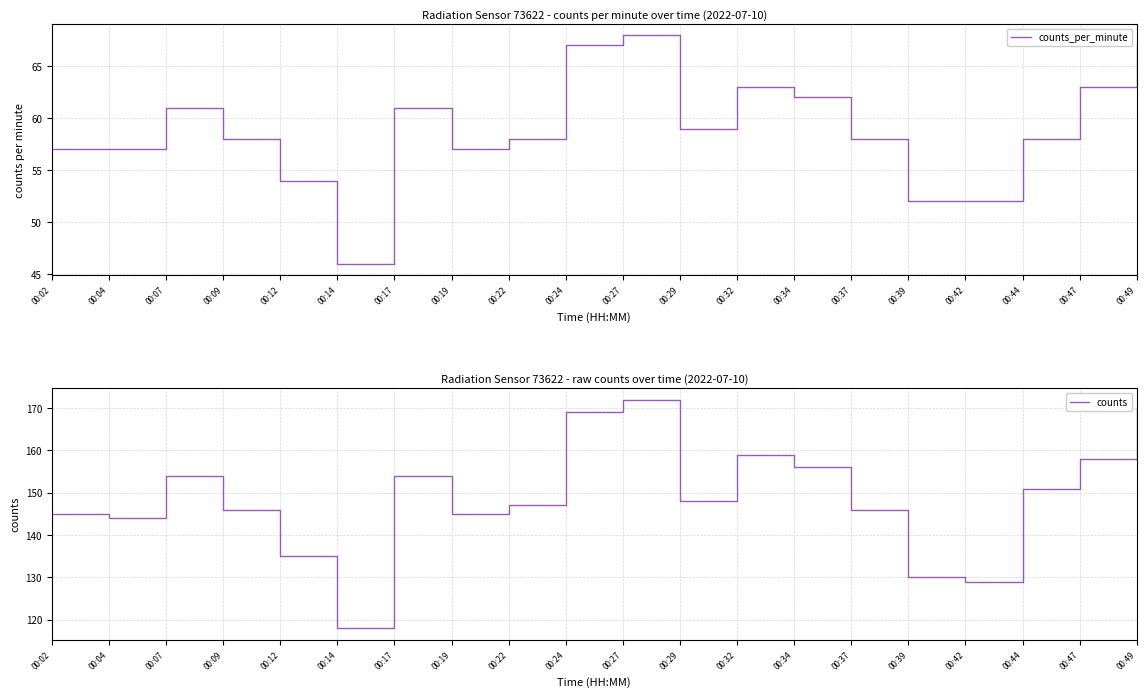

What are all the series names shown in the legend?

counts_per_minute, counts